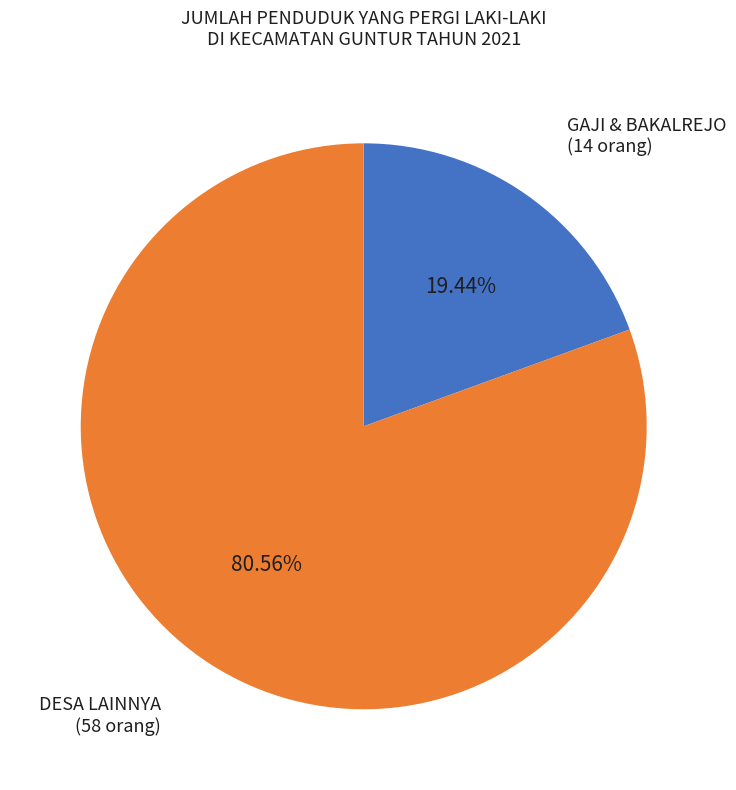

Is there any slice that represents more than half of the pie?

Yes